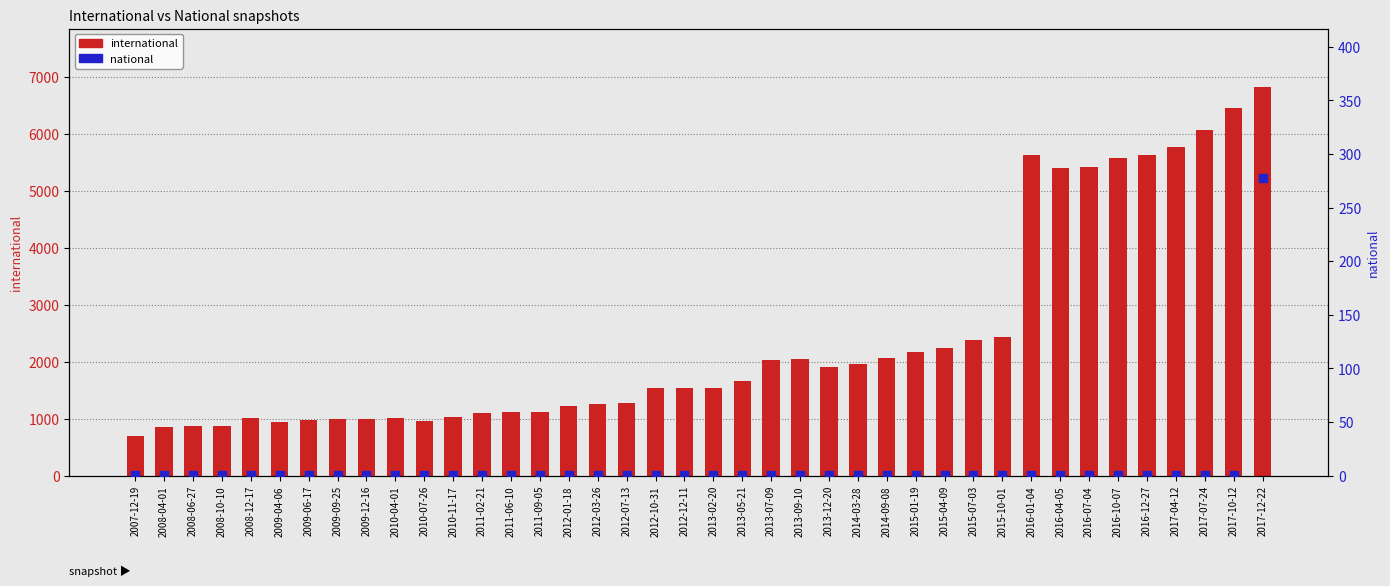

At which category is the sum across all series the highest?

2017-12-22